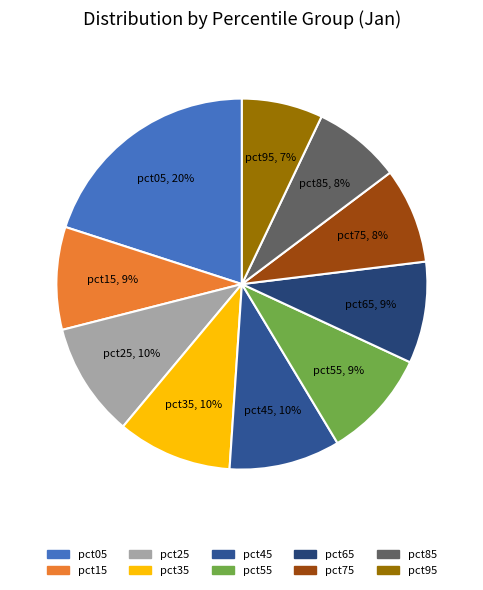

The pct45 slice represents 10% of the pie. True or false?

True